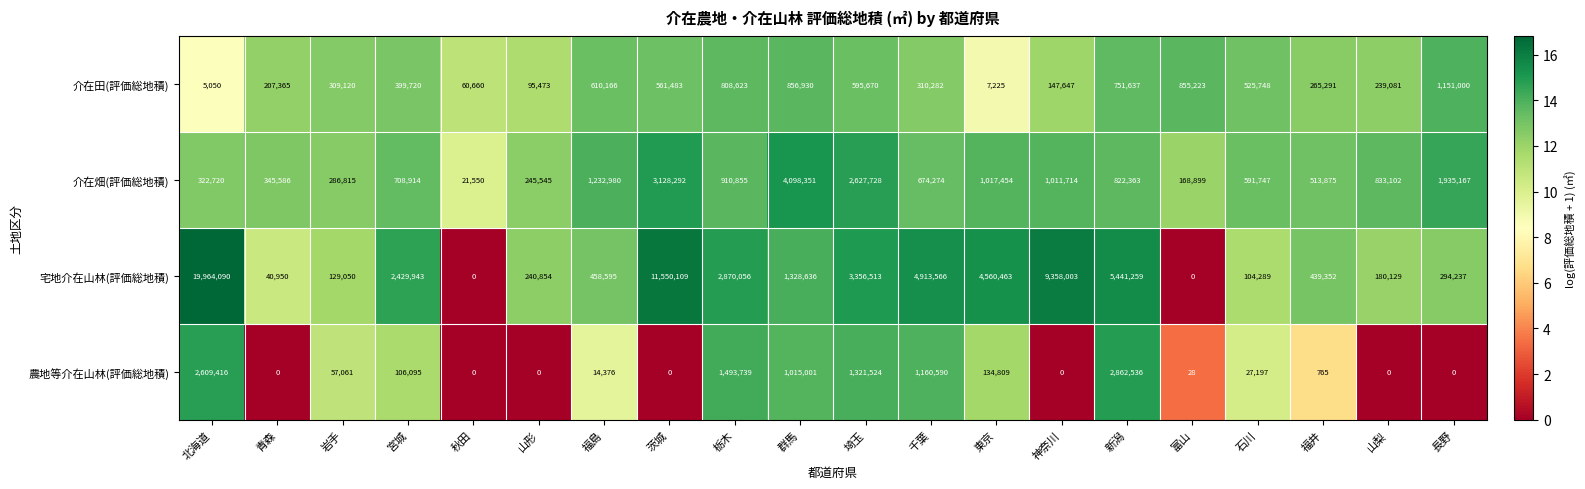

Where is 農地等介在山林(評価総地積) nearest to the value 1431268?

栃木